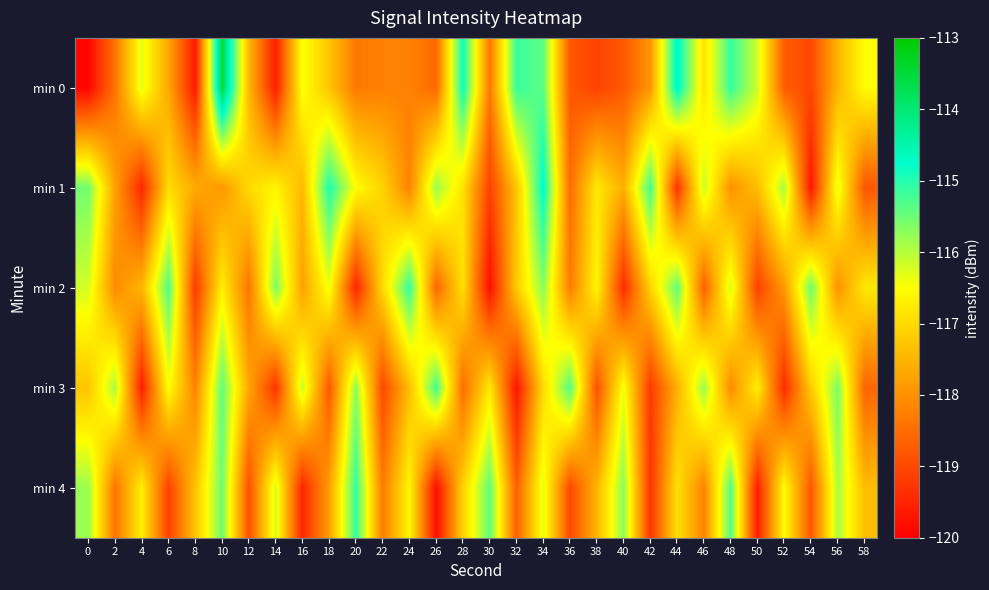

Which label corresponds to the largest value in the chart?

10